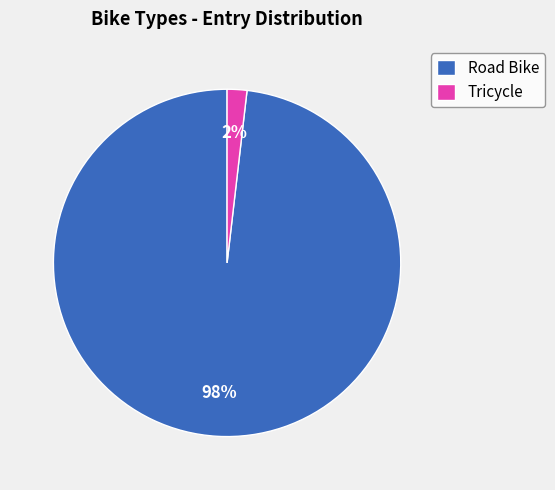

To the nearest percent, what is the difference between the Tricycle and Road Bike slice percentages?

96%